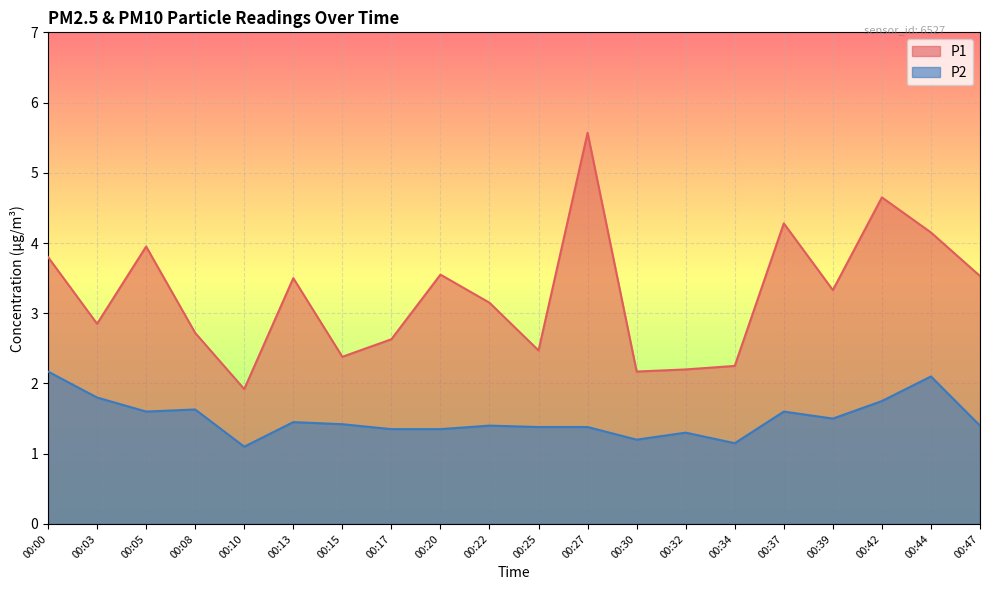

What is the total value across all series at 00:37?

5.9